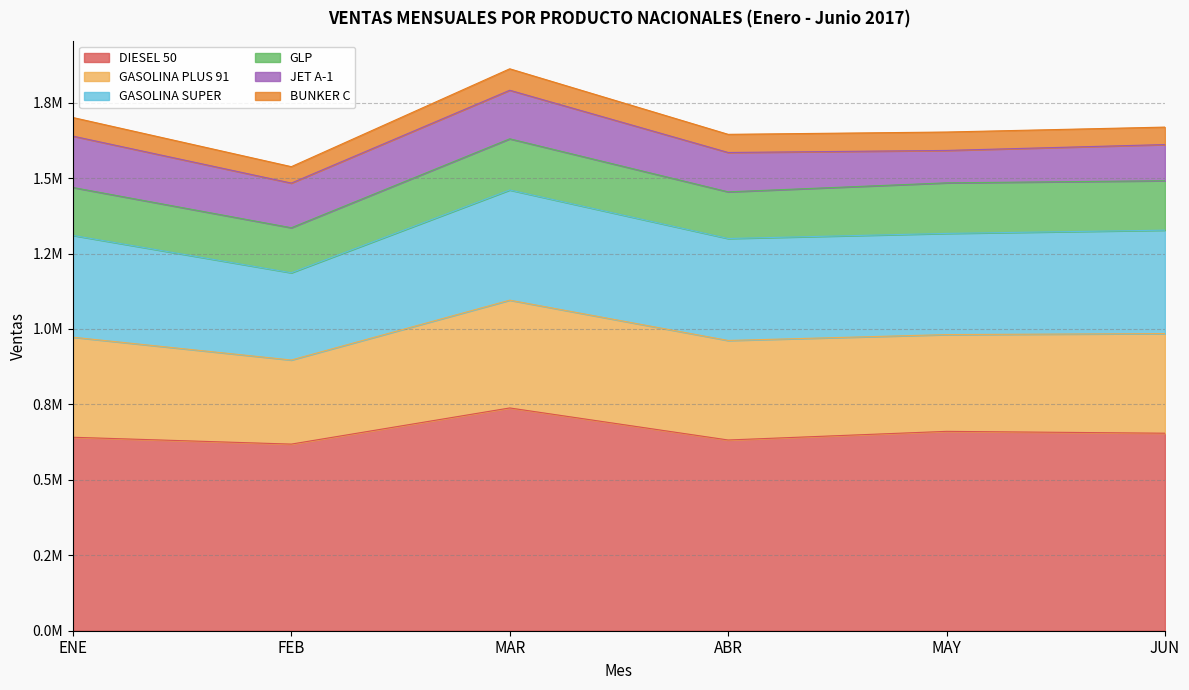

In GLP, how many points are higher than both neighbors (excluding endpoints)?

2